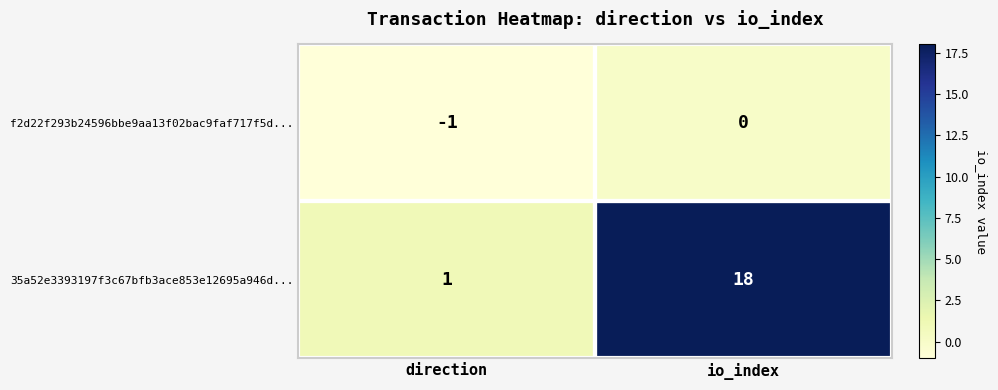

Where is f2d22f293b24596bbe9aa13f02bac9faf717f5d... nearest to the value 0?

io_index